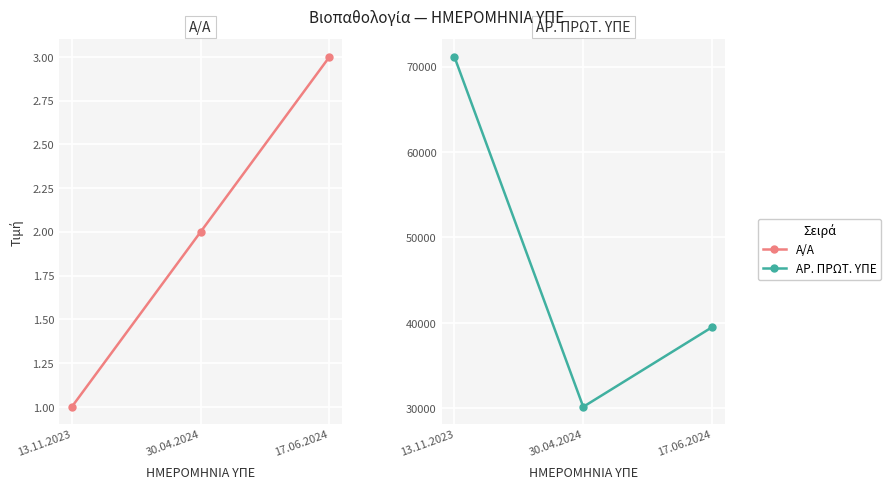

What is the smallest value displayed?

1